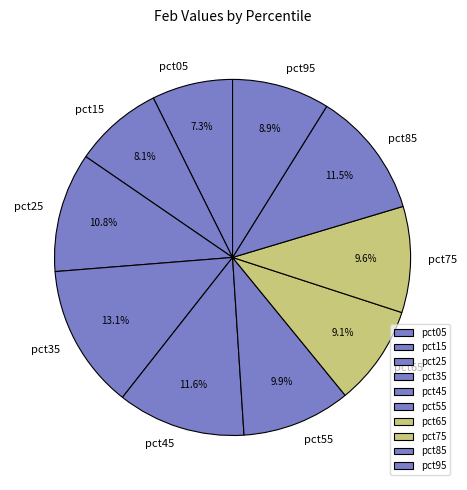

What percentage is the pct45 slice, to the nearest percent?

12%